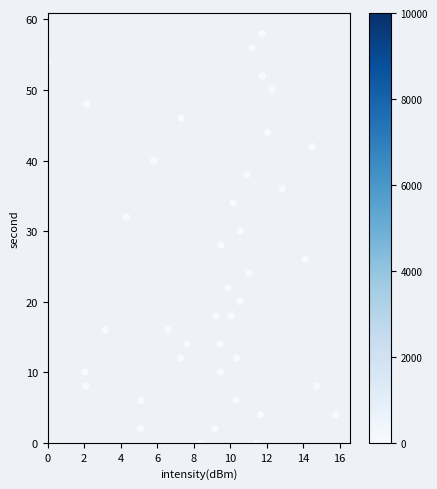

What is the range of Y values (max minus min)?

58